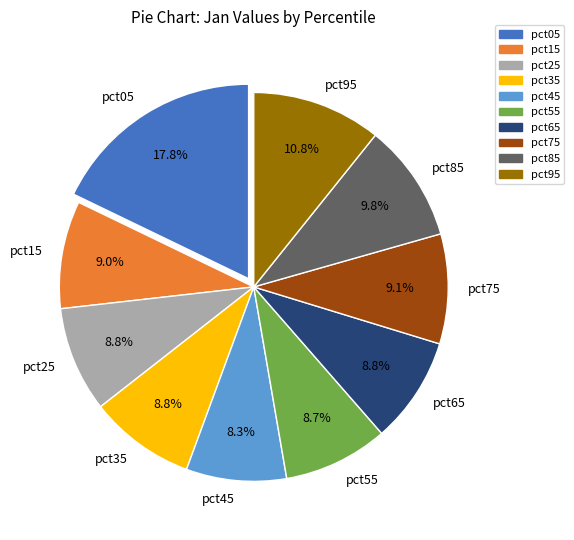

Is it true that pct95 is 20% of the pie?

False